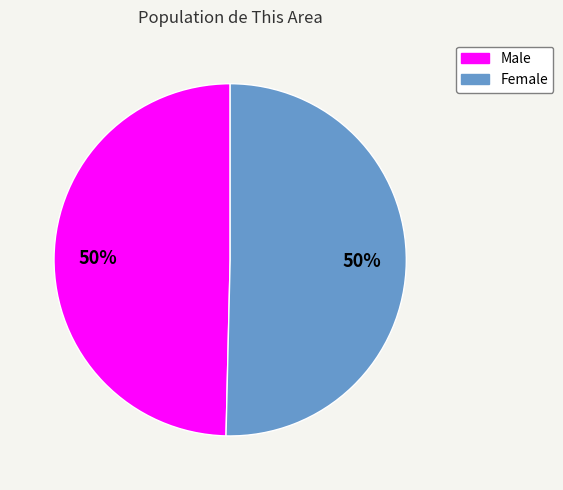

Combined, do Male and Female account for over 50%?

Yes